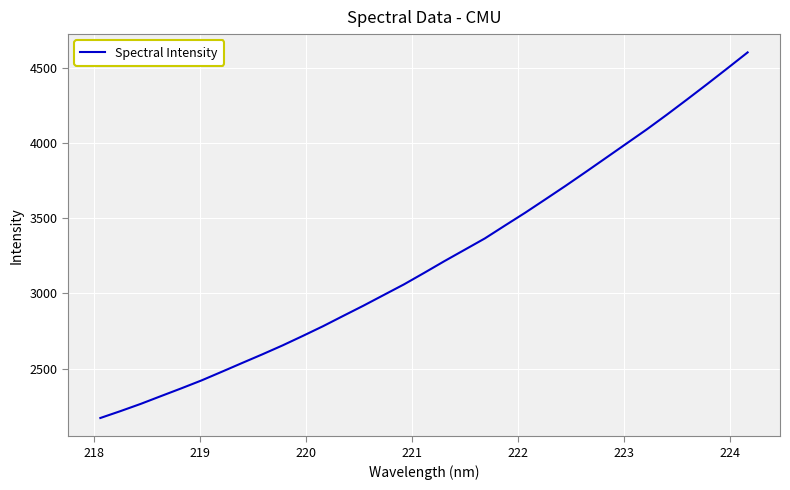

What is the difference between the maximum and minimum values?

2432.1